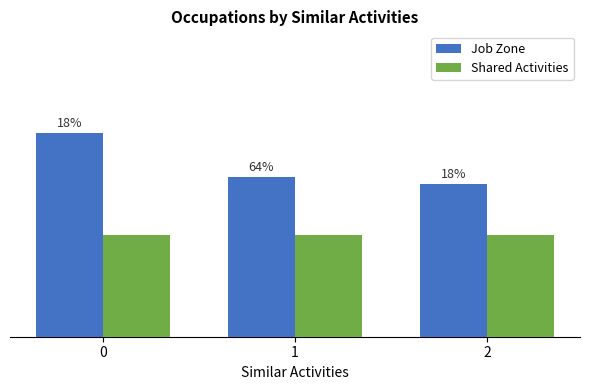

Which series has the largest range (max minus min)?

Job Zone